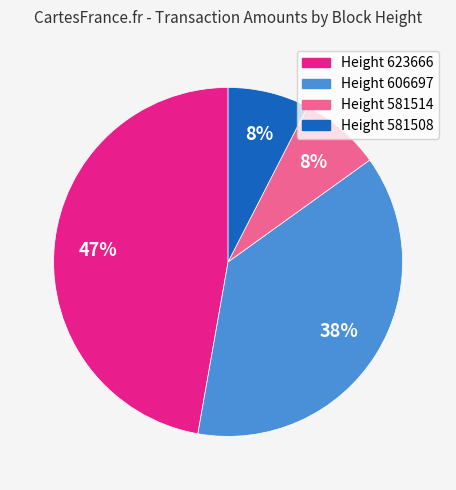

Is there a majority slice in this chart?

No